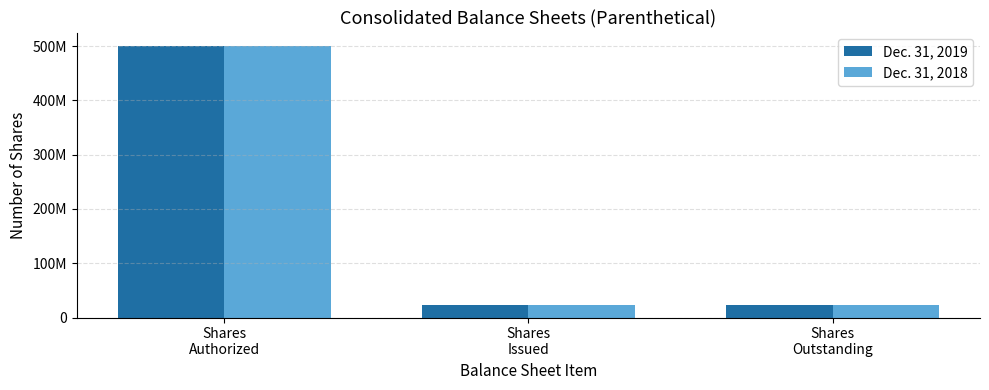

The Dec. 31, 2019 series shows 38927237 at Shares
Outstanding. True or false?

False